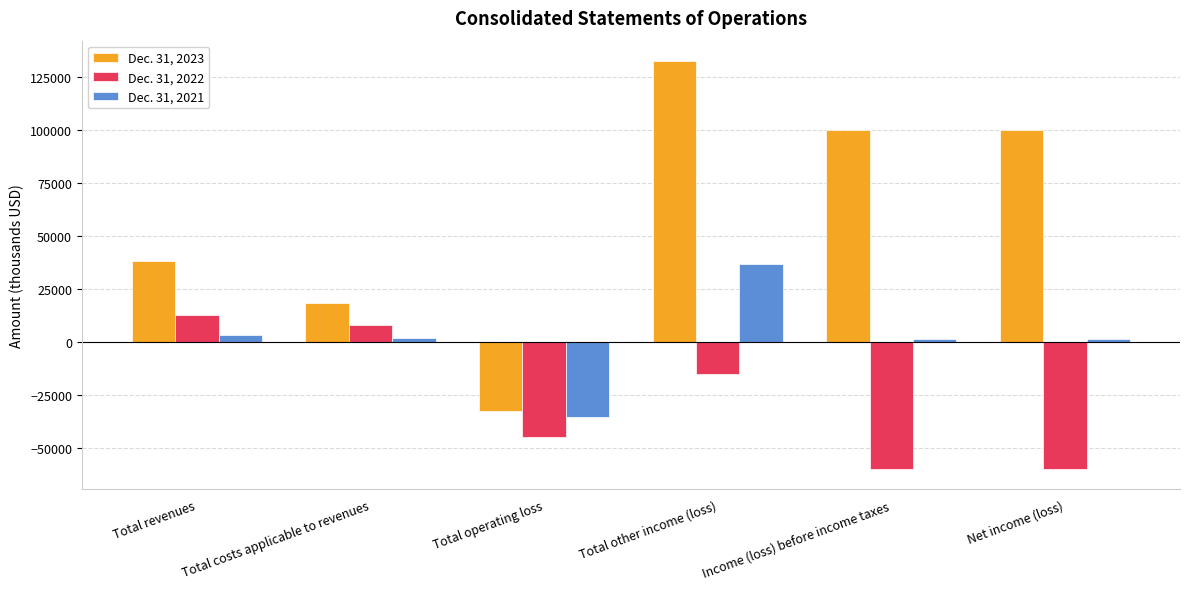

Is it true that Dec. 31, 2023 equals 149237 at Net income (loss)?

False